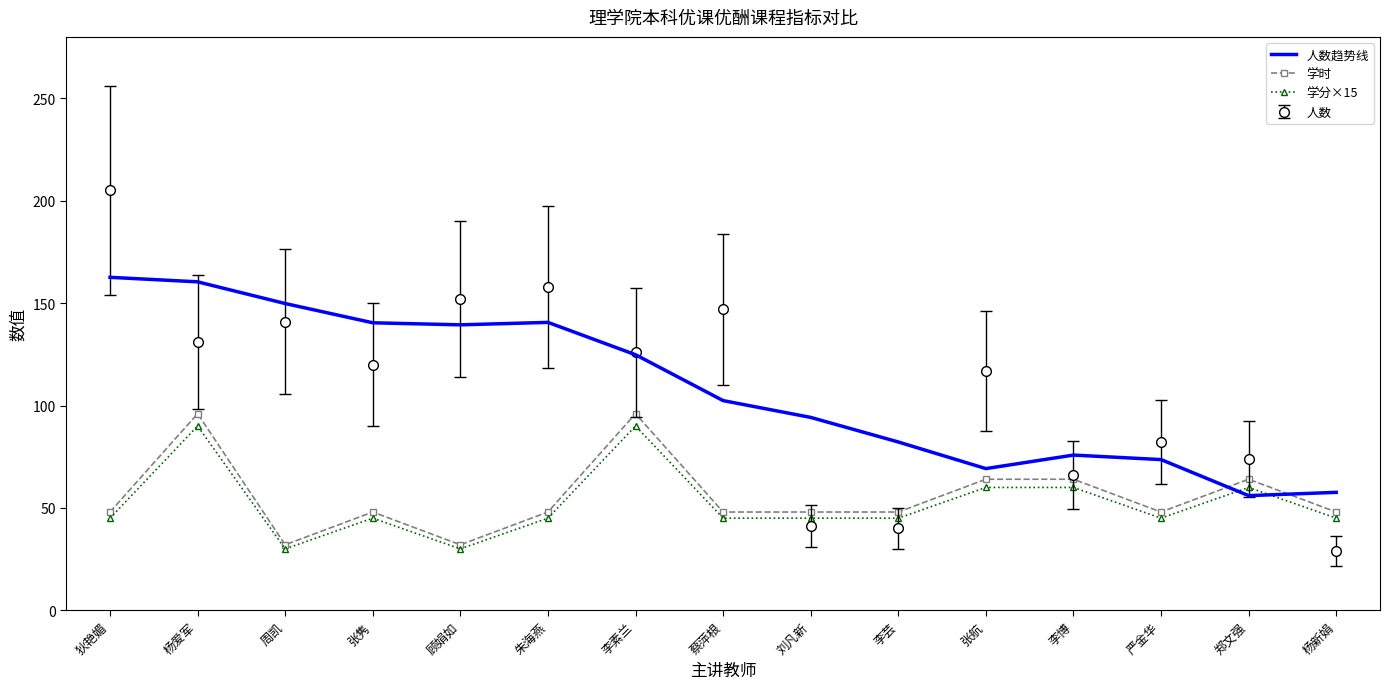

What is the minimum value shown in the chart?

29.0